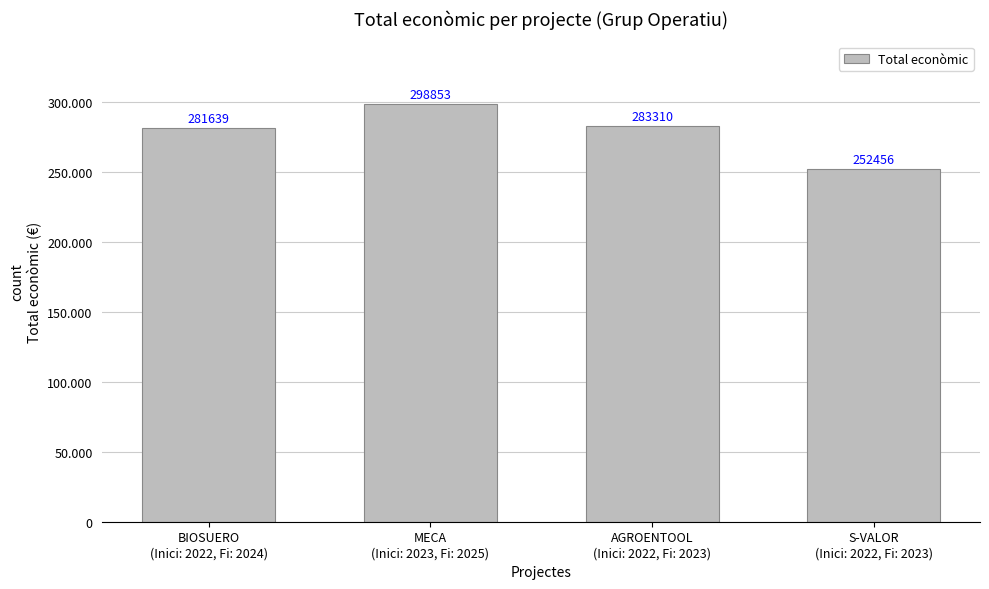

Are the bars horizontal?

No